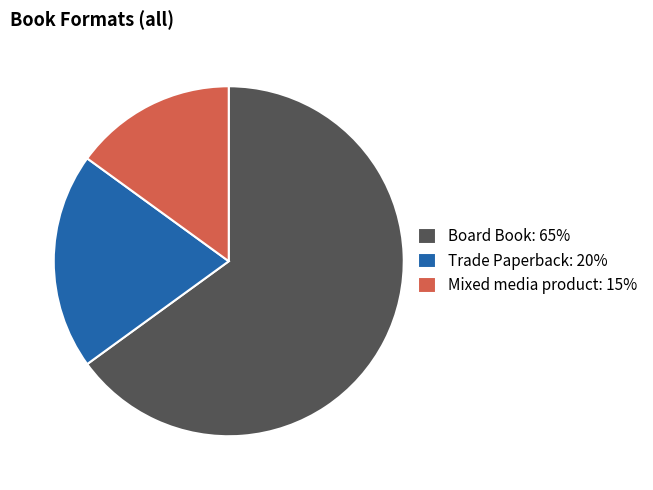

What is the ratio of the value at Trade Paperback: 20% to the value at Mixed media product: 15%?

1.3